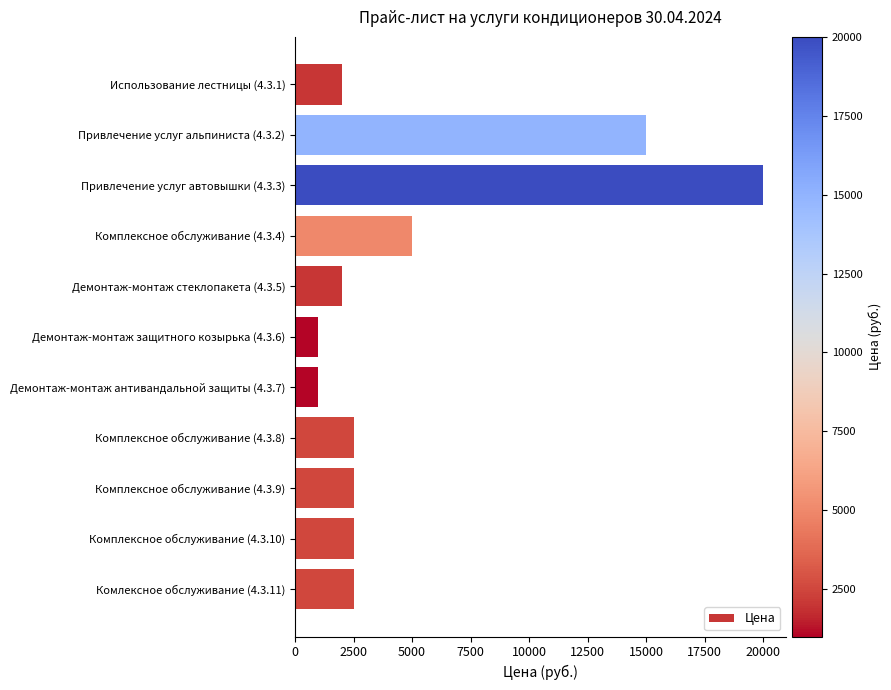

Reading bottom to top, list all the values displayed in this chart.

Комлексное обслуживание (4.3.11)=2500	Комплексное обслуживание (4.3.10)=2500	Комплексное обслуживание (4.3.9)=2500	Комплексное обслуживание (4.3.8)=2500	Демонтаж-монтаж антивандальной защиты (4.3.7)=1000	Демонтаж-монтаж защитного козырька (4.3.6)=1000	Демонтаж-монтаж стеклопакета (4.3.5)=2000	Комплексное обслуживание (4.3.4)=5000	Привлечение услуг автовышки (4.3.3)=20000	Привлечение услуг альпиниста (4.3.2)=15000	Использование лестницы (4.3.1)=2000